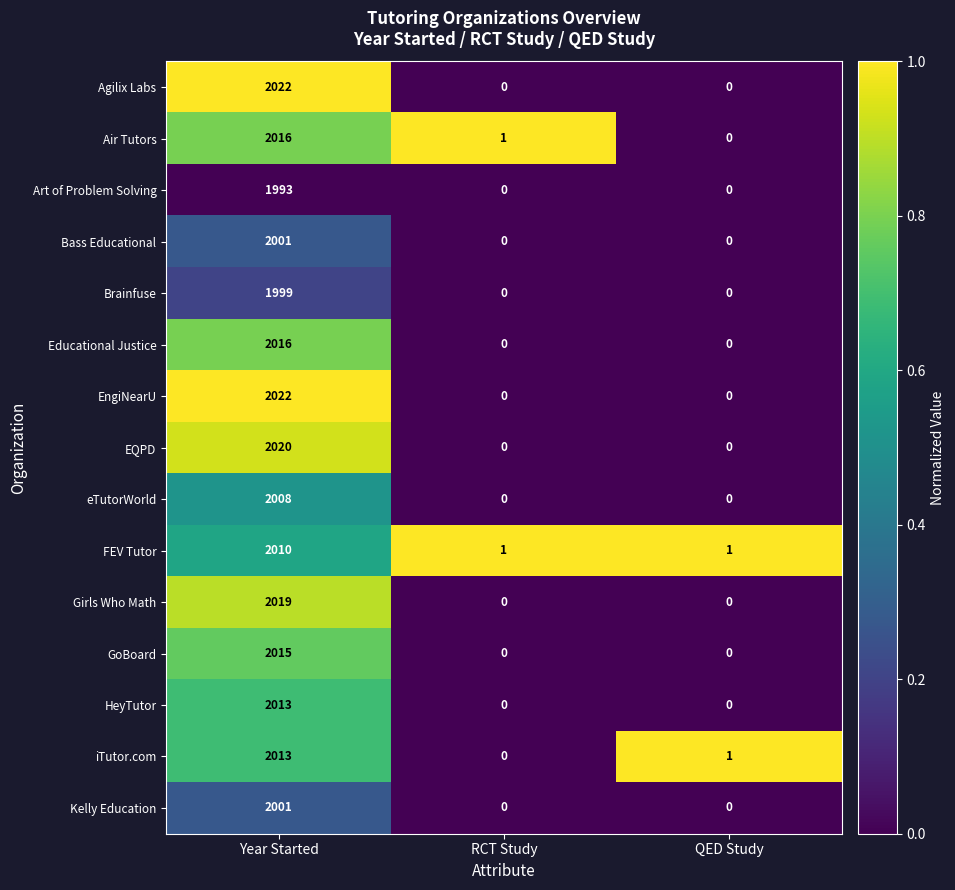

What is the spread (max minus min) of values at Year Started?

29